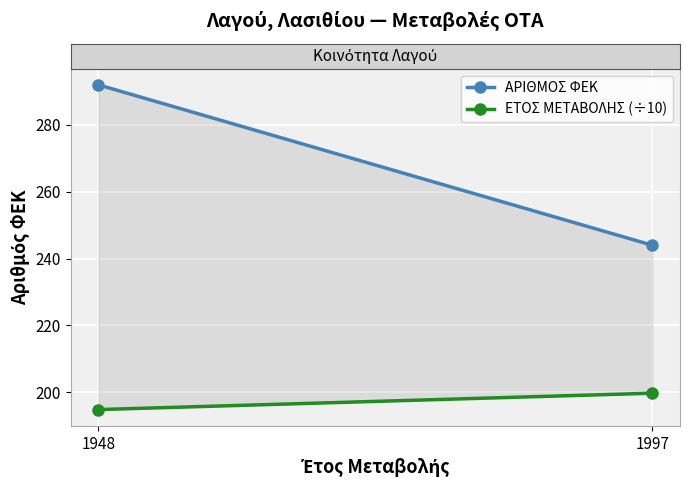

Which series changed the most between 1948 and 1997?

ΑΡΙΘΜΟΣ ΦΕΚ